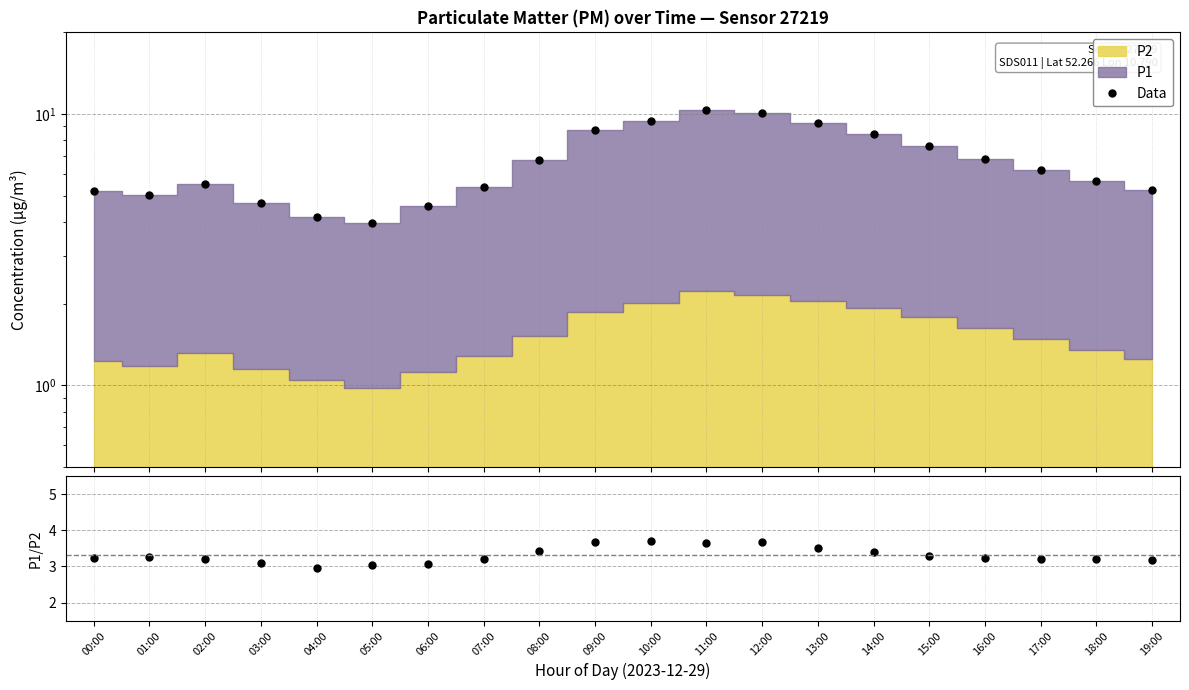

What position from the left is 17:00?

18